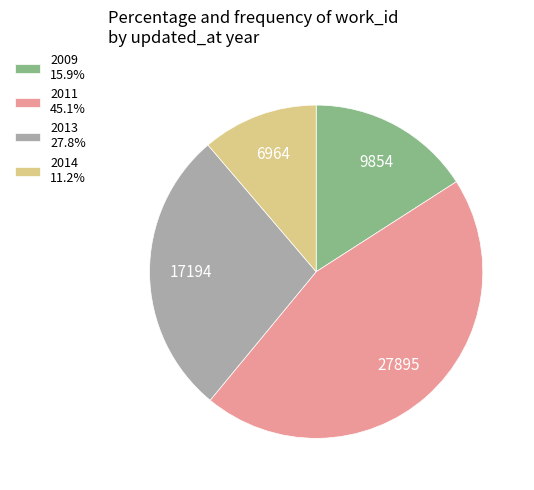

Is the sum of 2013 27.8% and 2014 11.2% greater than half?

No